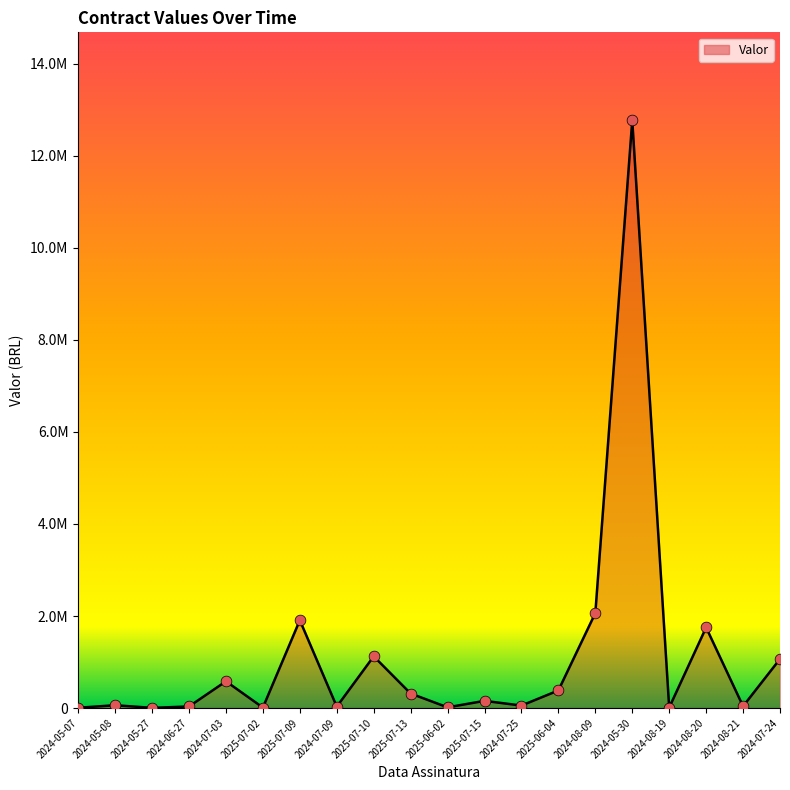

What is the change in value from 2024-05-08 to 2025-07-10?

+1062480.0